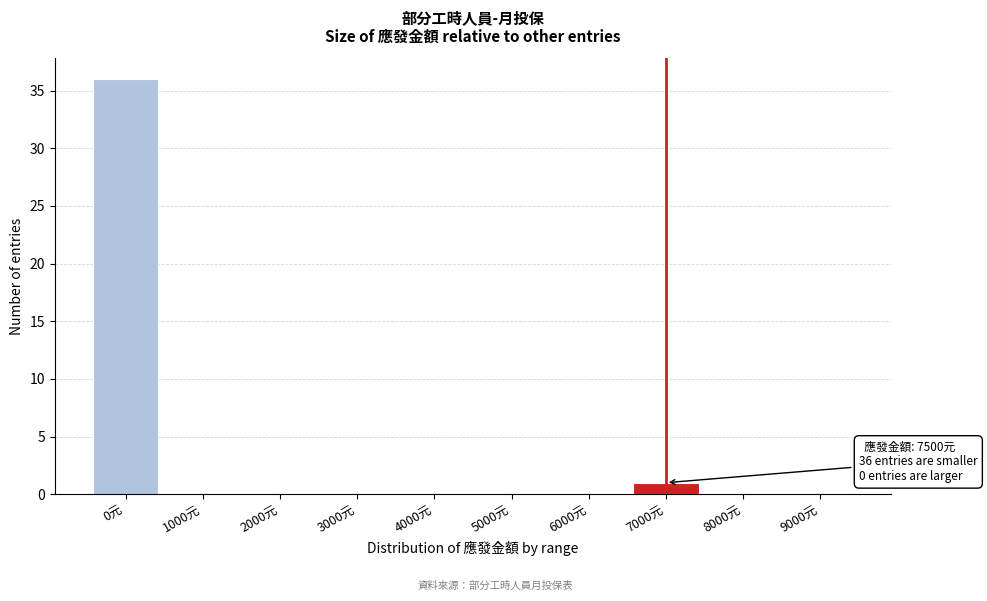

Reading right to left, transcribe all the data shown in this chart.

9000元=0	8000元=0	7000元=1	6000元=0	5000元=0	4000元=0	3000元=0	2000元=0	1000元=0	0元=36